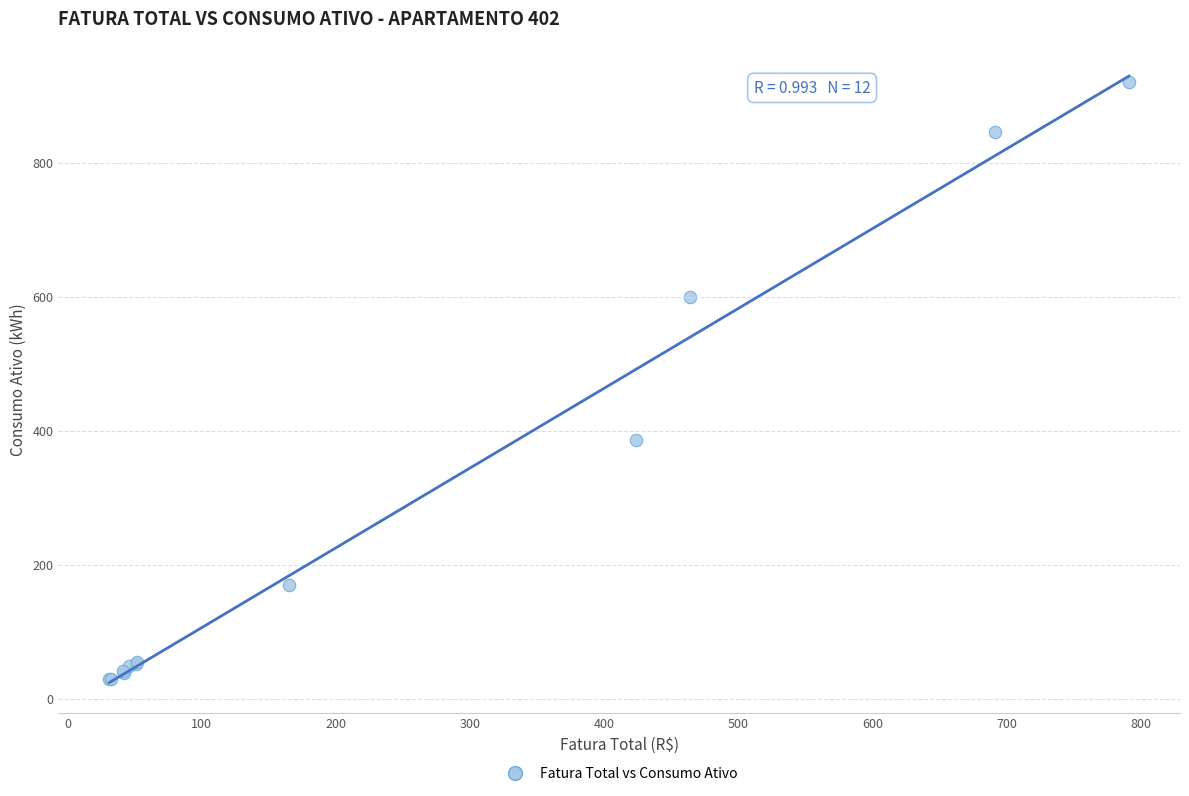

What Y value in the scatter plot is closest to 475?

387